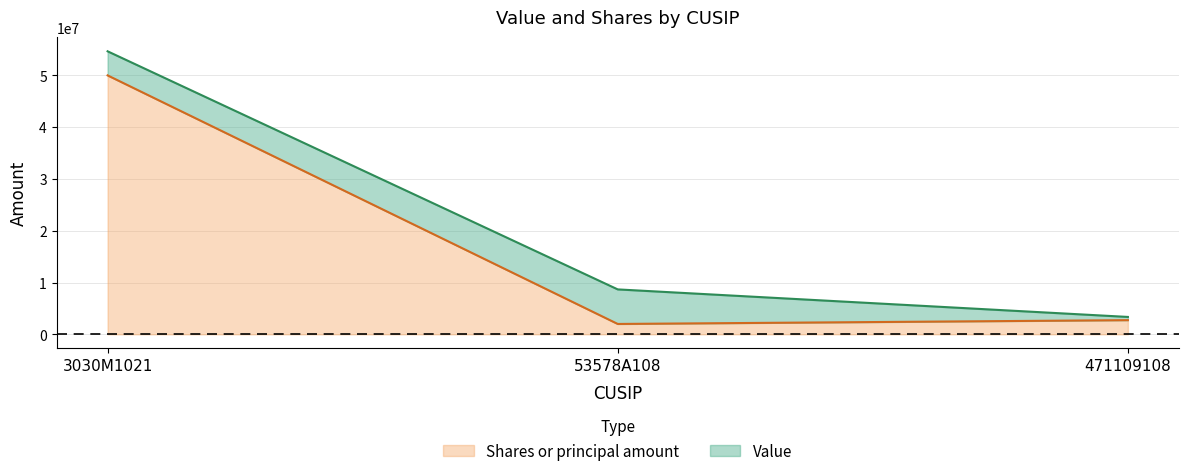

Is the value of Shares or principal amount at 3030M1021 greater than the value of Value at 53578A108?

Yes